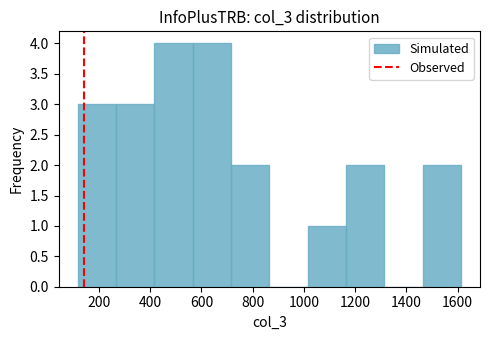

How tall is the bar that spans 720 to 860 on the x-axis? Neither the bar edges nor the heights are printed on the chart, so give them approximately, as read against the axes.

2